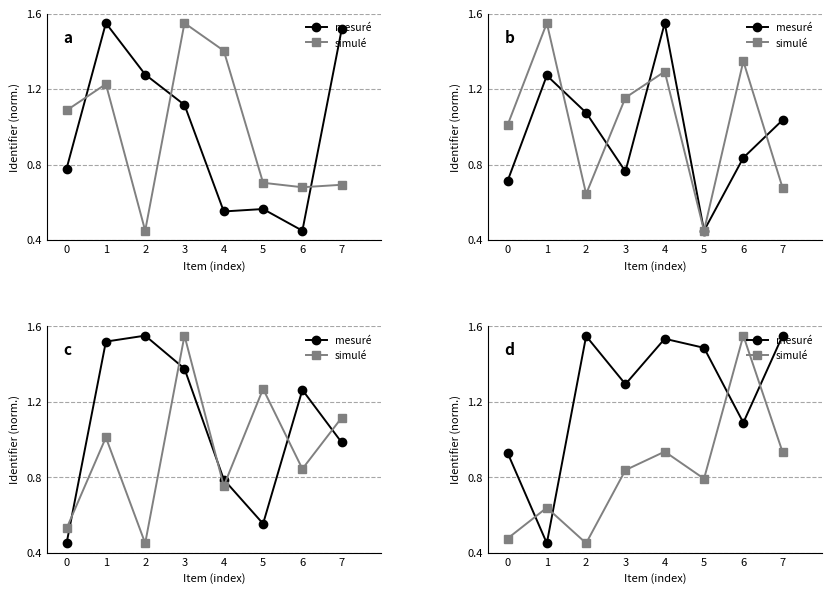

Where is the first local maximum for mesuré?

2